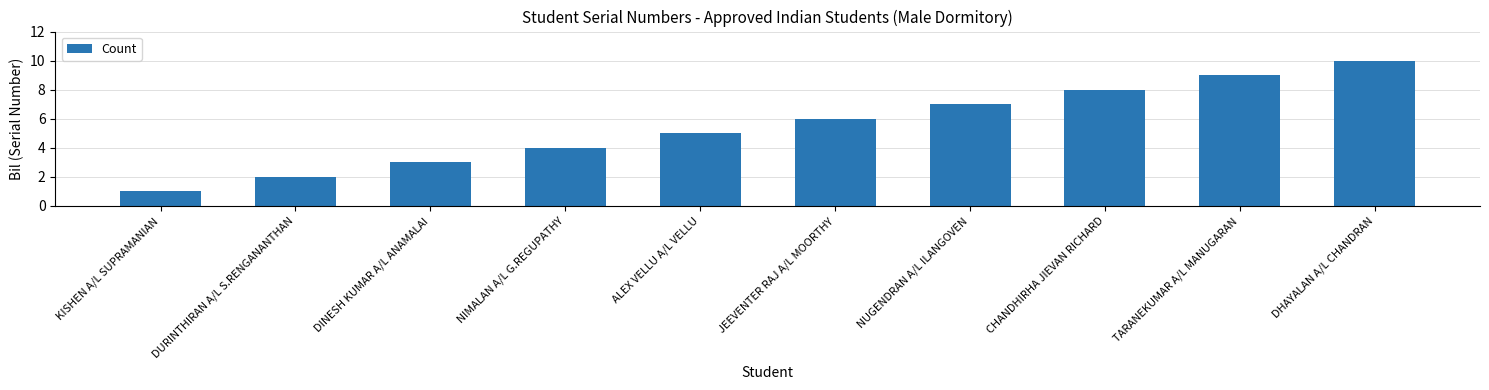

What is the greatest value displayed?

10